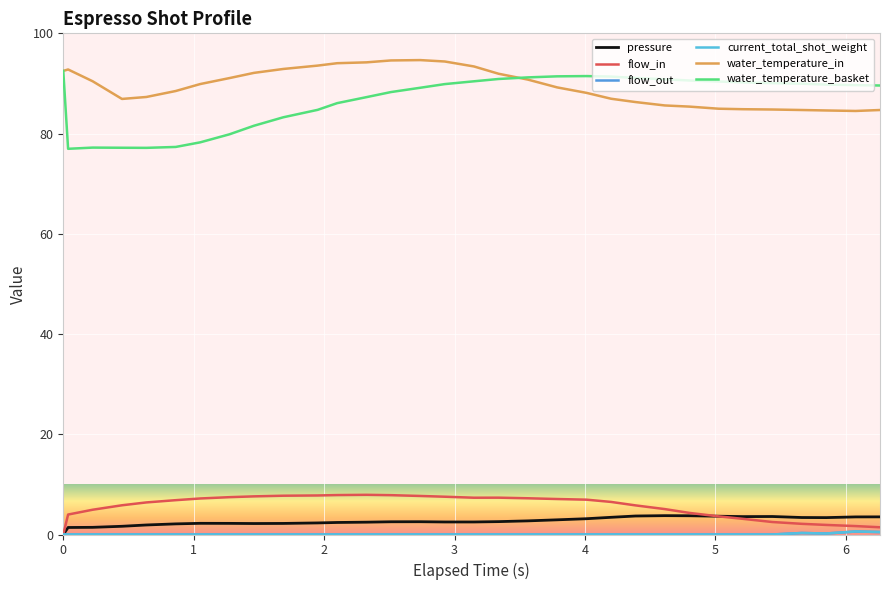

Reading right to left, transcribe all the data shown in this chart.

pressure: 3.5	3.5	3.4	3.4	3.6	3.6	3.6	3.7	3.8	3.7	3.4	3.1	2.9	2.7	2.6	2.5	2.5	2.5	2.5	2.5	2.4	2.3	2.2	2.2	2.2	2.2	2.1	1.9	1.6	1.4	1.4	0.0
flow_in: 1.4	1.7	1.9	2.1	2.5	3.1	3.6	4.3	5.1	5.8	6.5	7.0	7.1	7.2	7.3	7.3	7.5	7.7	7.8	7.9	7.9	7.8	7.7	7.6	7.5	7.2	6.8	6.4	5.8	4.9	4.0	0.0
flow_out: 0.5	0.6	0.2	0.3	0.0	0.0	0.0	0.0	0.0	0.0	0.0	0.0	0.0	0.0	0.0	0.0	0.0	0.0	0.0	0.0	0.0	0.0	0.0	0.0	0.0	0.0	0.0	0.0	0.0	0.0	0.0	0.0
current_total_shot_weight: 0.5	0.6	0.2	0.3	0.0	0.0	0.0	0.0	0.0	0.0	0.0	0.0	0.0	0.0	0.0	0.0	0.0	0.0	0.0	0.0	0.0	0.0	0.0	0.0	0.0	0.0	0.0	0.0	0.0	0.0	0.0	0.0
water_temperature_in: 84.7	84.5	84.6	84.7	84.8	84.9	85.0	85.4	85.6	86.3	87.0	88.1	89.2	90.8	91.9	93.4	94.4	94.7	94.6	94.2	94.0	93.6	92.9	92.1	91.1	89.9	88.5	87.3	86.9	90.4	92.8	92.5
water_temperature_basket: 89.6	89.7	89.8	90.0	90.1	90.2	90.4	90.6	90.8	91.1	91.4	91.5	91.4	91.2	90.9	90.4	89.9	89.1	88.3	87.3	86.1	84.7	83.2	81.6	79.8	78.2	77.3	77.2	77.2	77.2	77.0	92.5